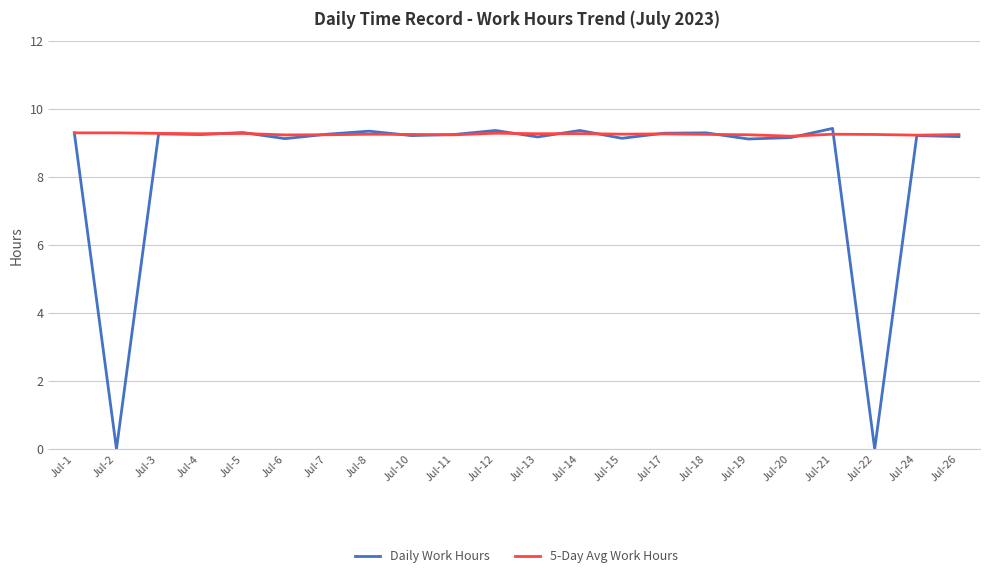

List the series in order of their peak value, highest first.

Daily Work Hours, 5-Day Avg Work Hours